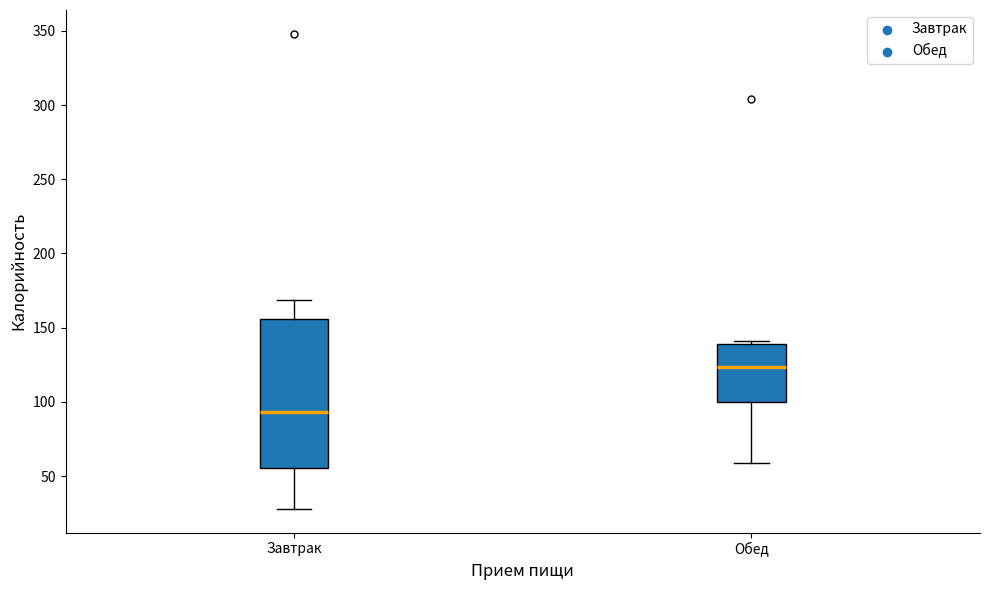

Reading left to right, transcribe this box plot: for each box, give where its median line is, the range the box spans, and where its two whiskers end, as read against the y-axis. The values are not printed on the chart, so give them approximately, as read against the axis.

Завтрак: median 95, box 55 to 155, whiskers 30 to 170
Обед: median 125, box 100 to 140, whiskers 60 to 140 (just above the box's upper edge)